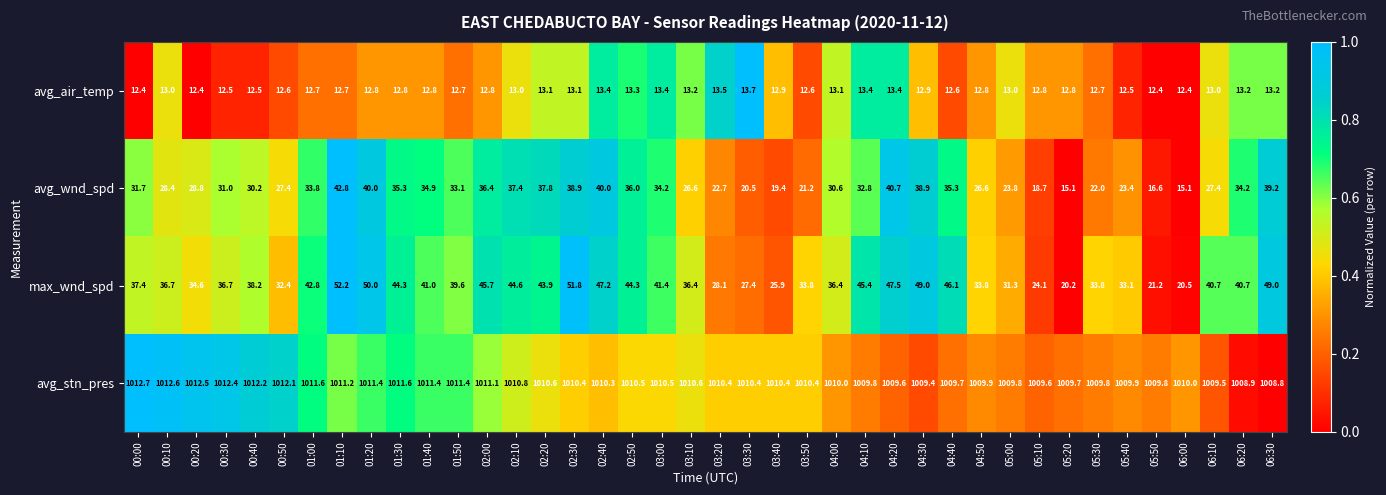

Which category has the lowest value in the max_wnd_spd series?

05:20